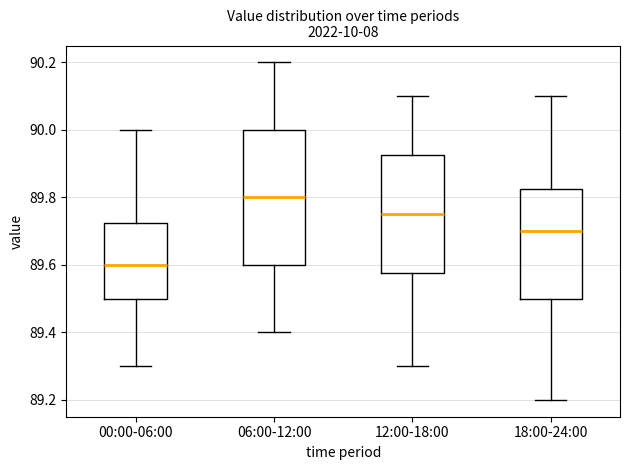

Where is the upper edge of the box for 00:00-06:00 on the y-axis? The values are not printed on the chart, so give them approximately, as read against the axis.

89.72